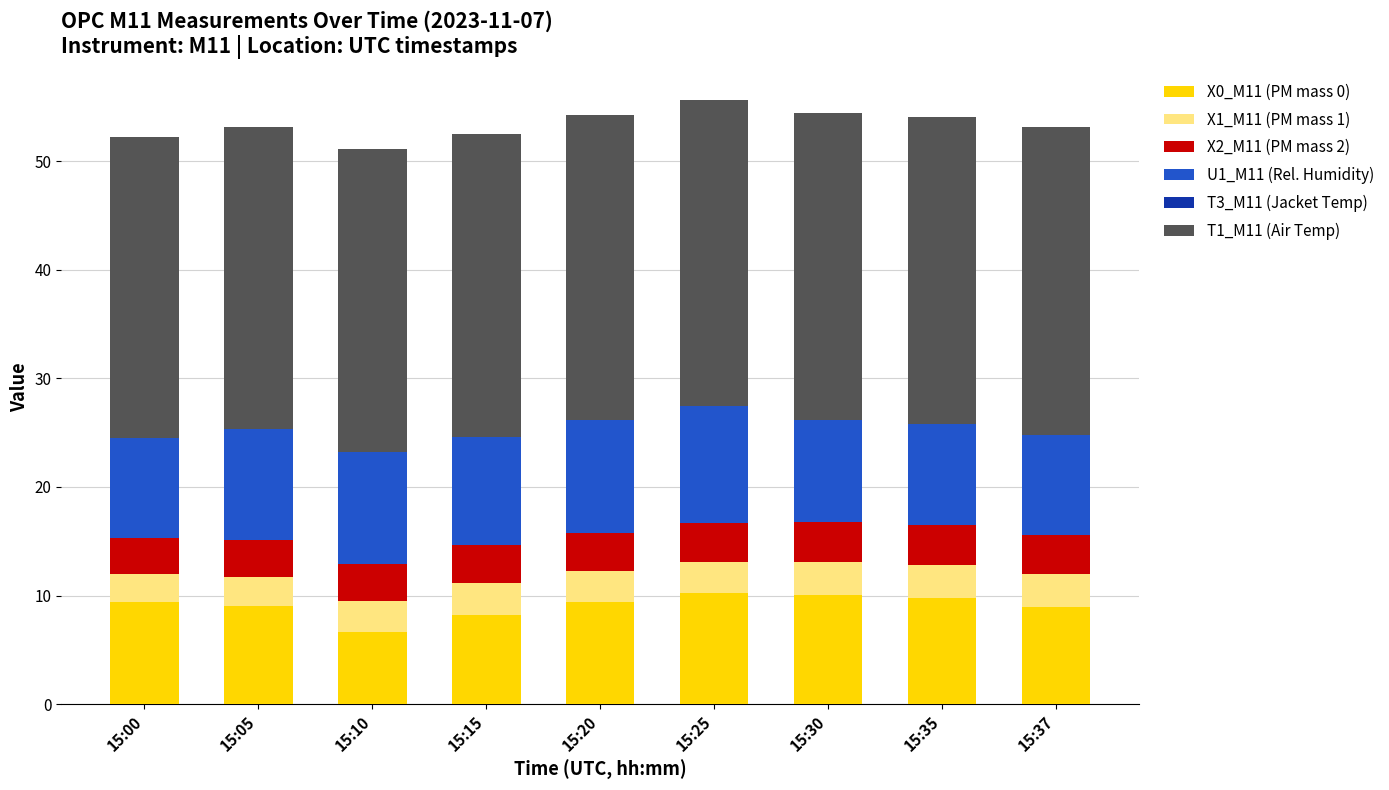

The value of X0_M11 (PM mass 0) at 15:05 is 9.0. True or false?

True